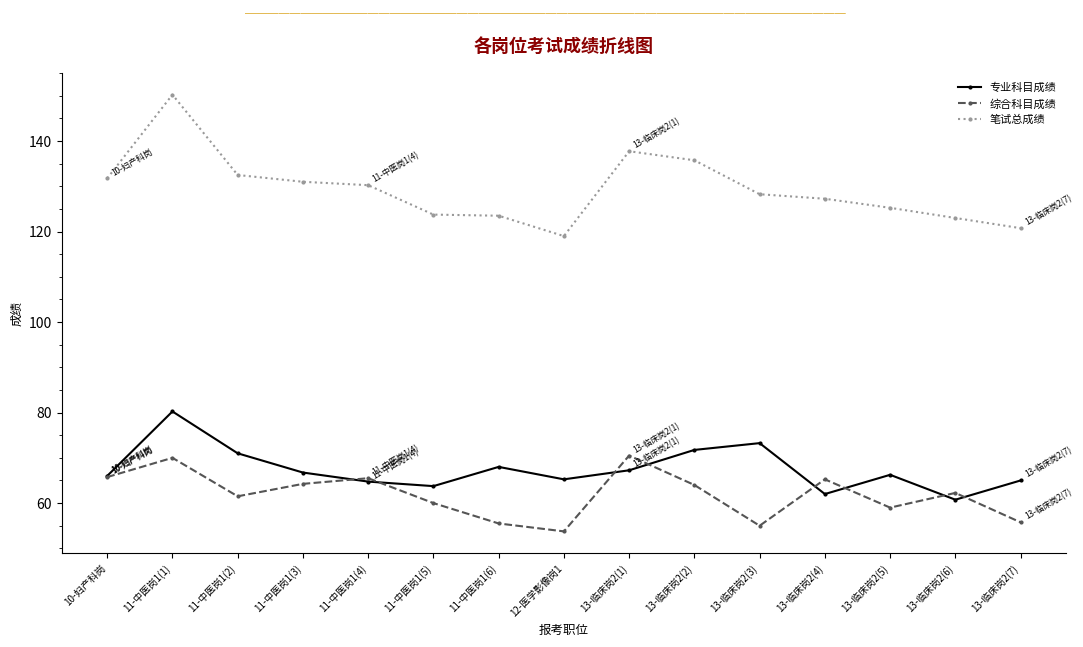

The value of 专业科目成绩 at 13-临床岗2(1) is 32.7. True or false?

False